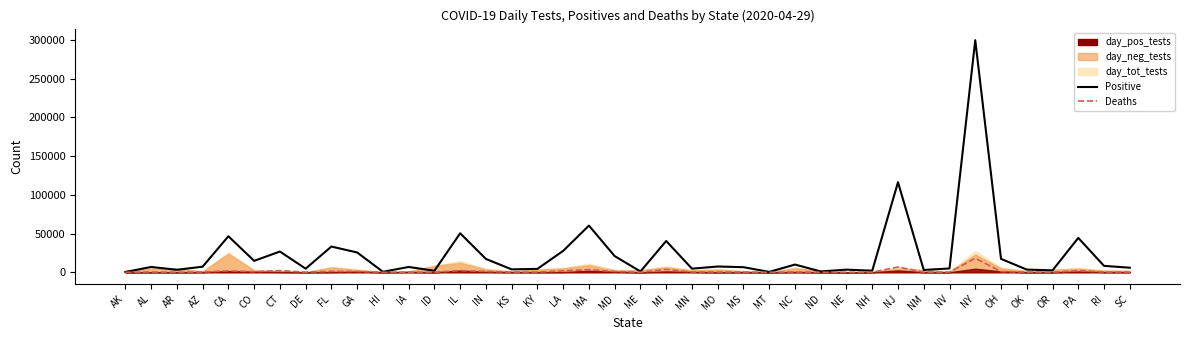

Reading left to right, list all the values displayed in this chart.

Positive: AK=355	AL=6842	AR=3192	AZ=7202	CA=46500	CO=14735	CT=26767	DE=4655	FL=33193	GA=25572	HI=609	IA=6843	ID=1952	IL=50355	IN=17182	KS=3738	KY=4375	LA=27660	MA=60265	MD=20849	ME=1056	MI=40399	MN=4644	MO=7425	MS=6569	MT=451	NC=9948	ND=1033	NE=3374	NH=2010	NJ=116264	NM=2974	NV=4898	NY=299691	OH=17303	OK=3473	OR=2446	PA=44366	RI=8247	SC=5881
Deaths: AK=9	AL=245	AR=59	AZ=304	CA=1887	CO=760	CT=2168	DE=144	FL=1240	GA=1093	HI=16	IA=148	ID=60	IL=2215	IN=1065	KS=125	KY=225	LA=1845	MA=3405	MD=1078	ME=52	MI=3670	MN=319	MO=318	MS=250	MT=16	NC=354	ND=19	NE=55	NH=60	NJ=6770	NM=110	NV=230	NY=18015	OH=937	OK=214	OR=101	PA=2195	RI=251	SC=203